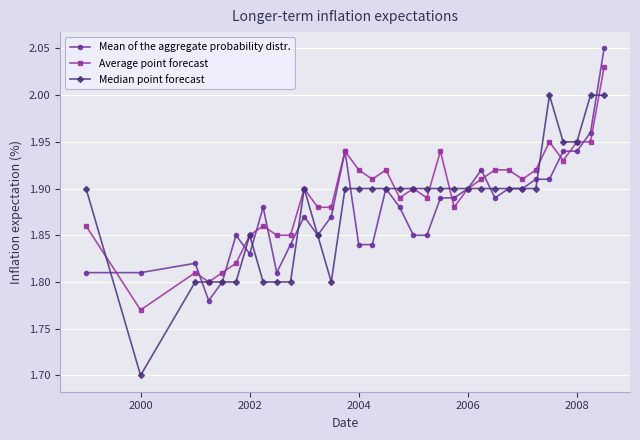

List the series in order of their peak value, highest first.

Mean of the aggregate probability distr., Average point forecast, Median point forecast